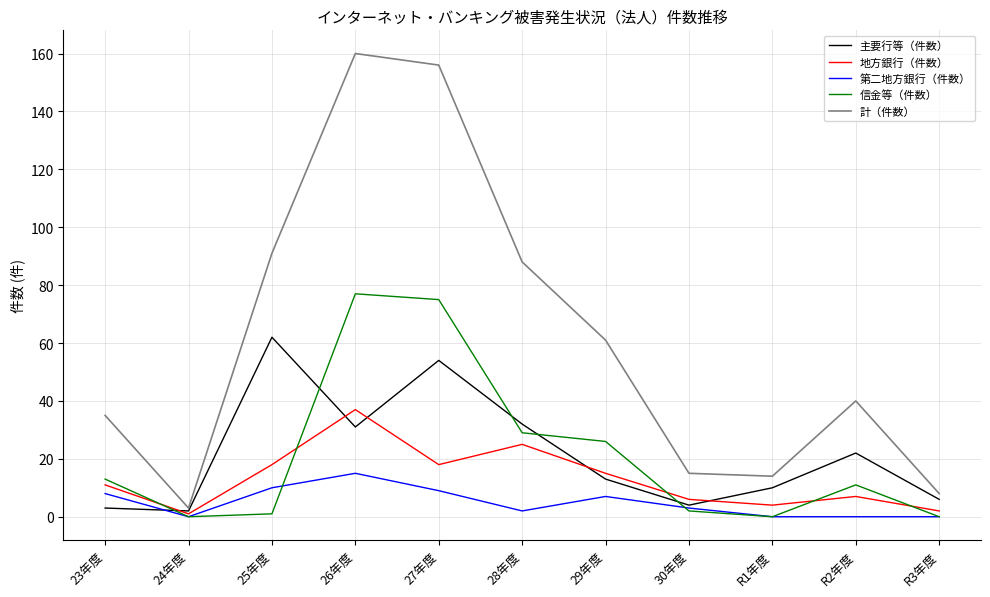

After their last crossing, which series has the higher values: 主要行等（件数） or 信金等（件数）?

主要行等（件数）